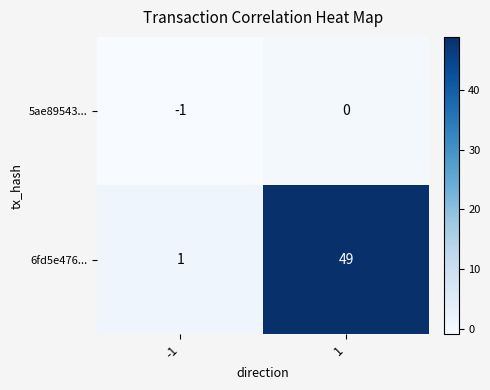

What is the sum of the 6fd5e476... values at 1 and -1?

50